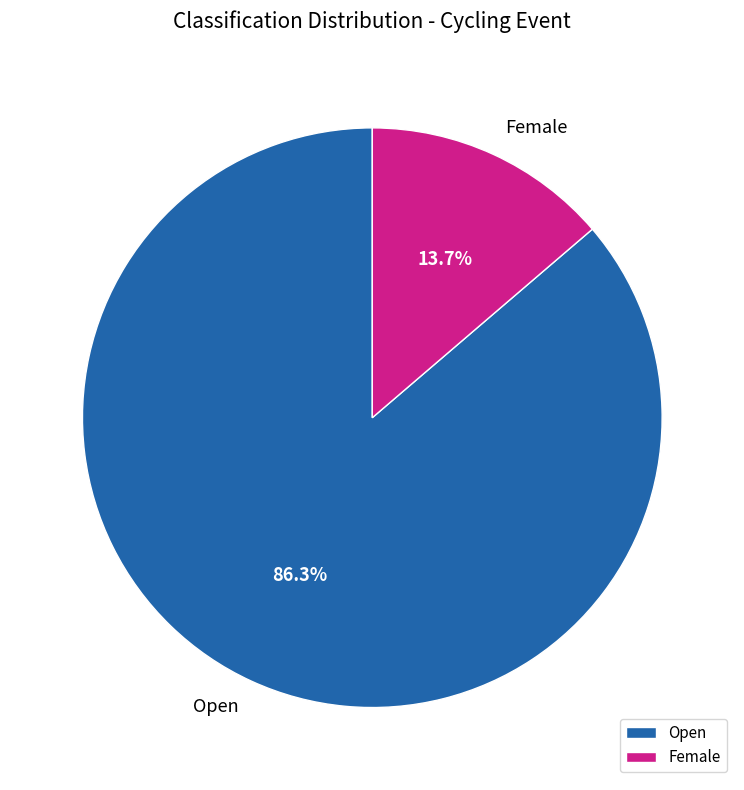

What percentage is NOT represented by Open?

13.7%